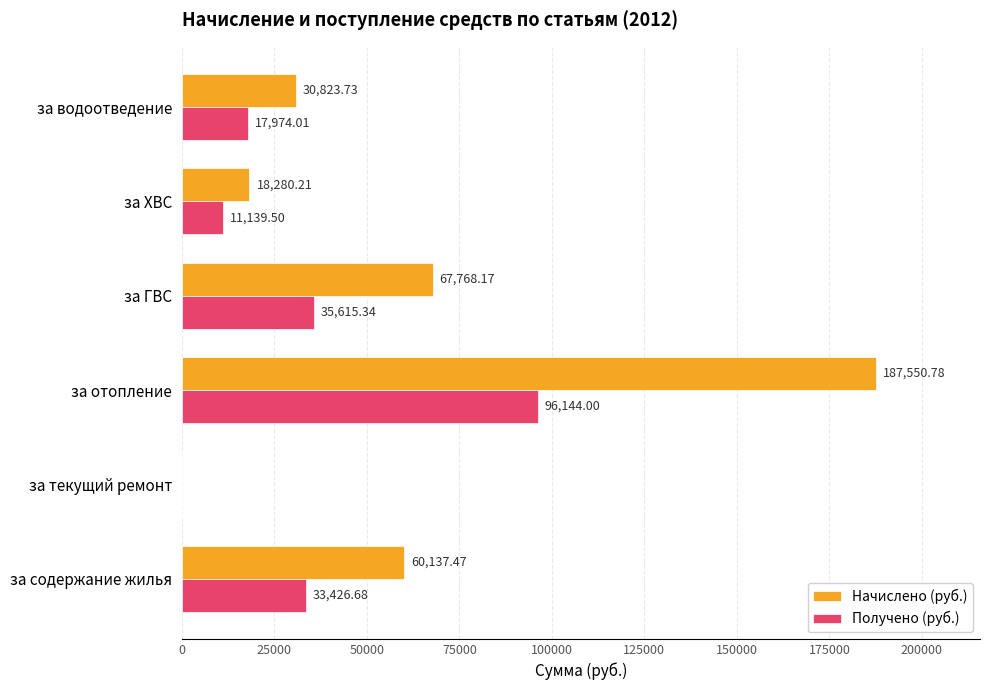

Is the value of Получено (руб.) at за отопление greater than the value of Начислено (руб.) at за ХВС?

Yes